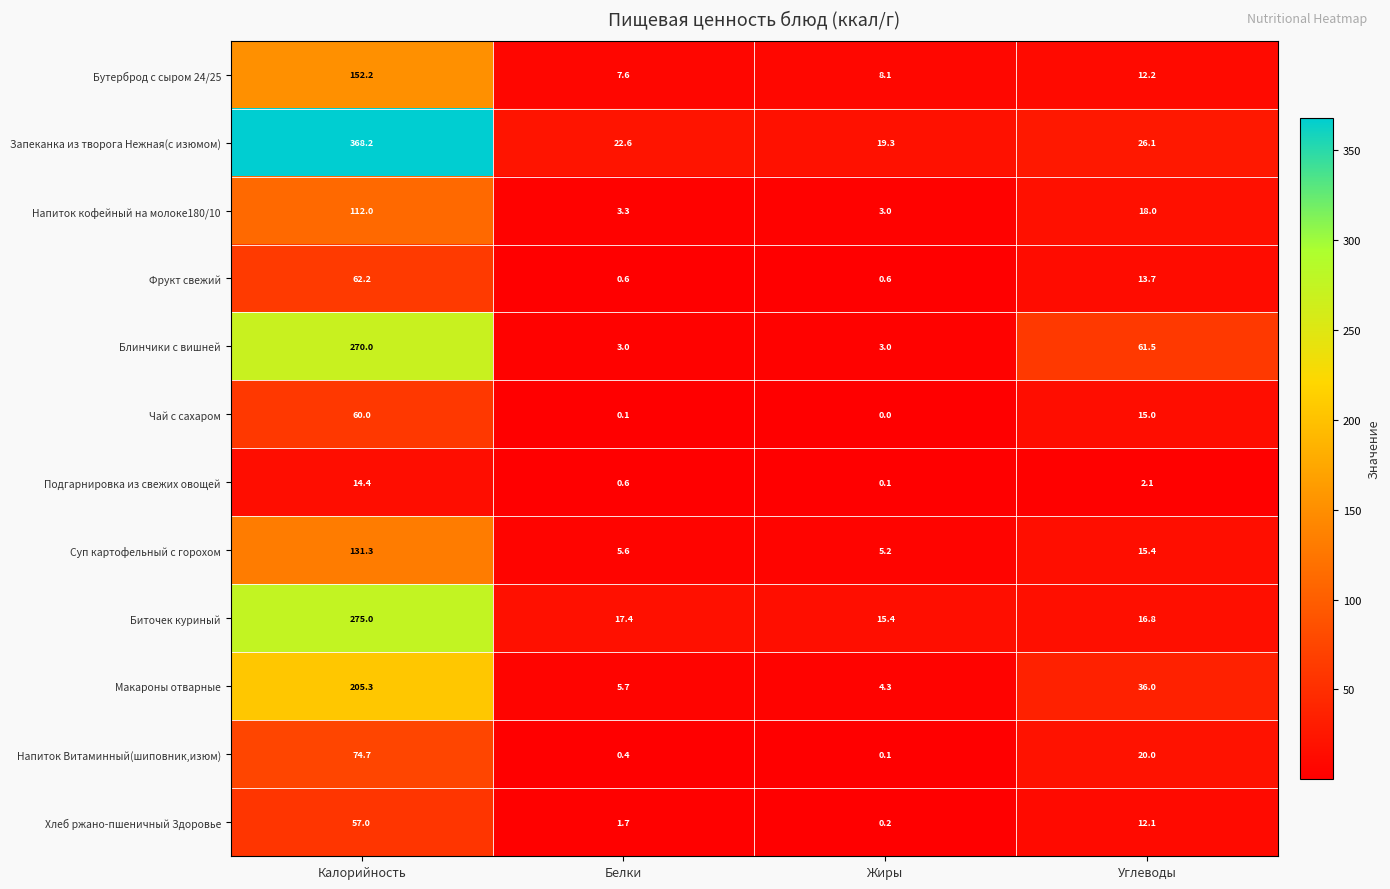

What is the lowest value of the Фрукт свежий series?

0.6